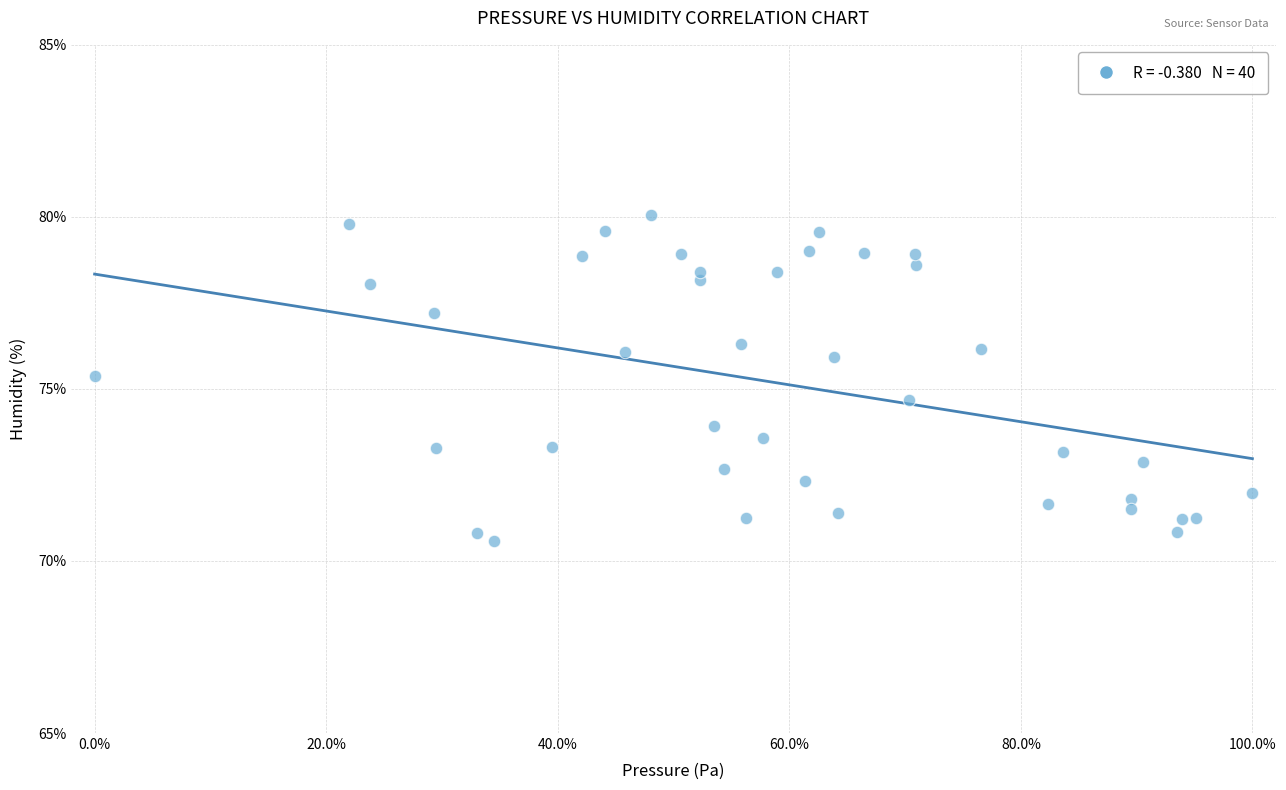

What is the range of X values (max minus min)?

100.0